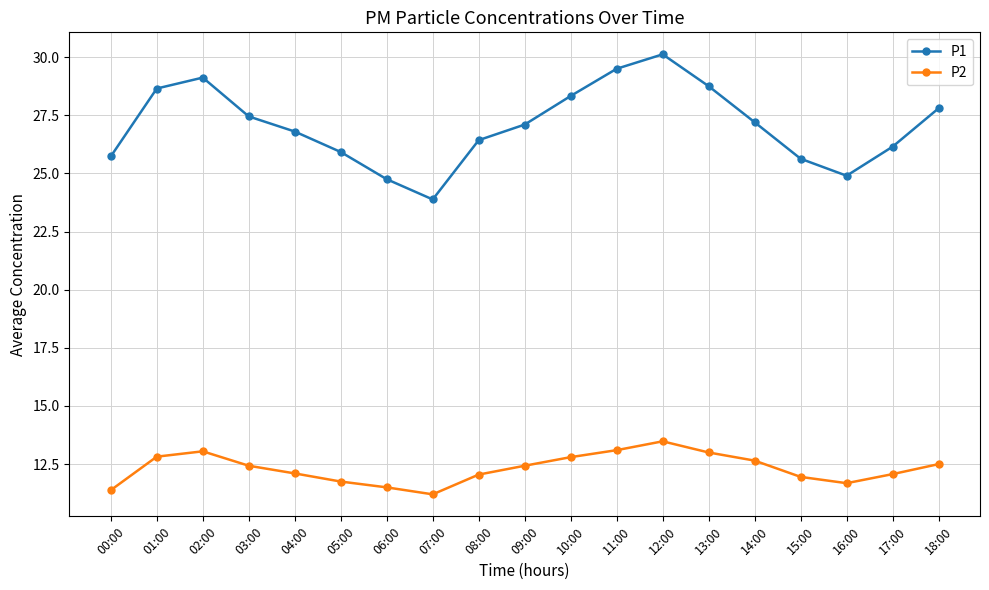

What is the difference between the maximum and minimum values in the P2 series?

2.3